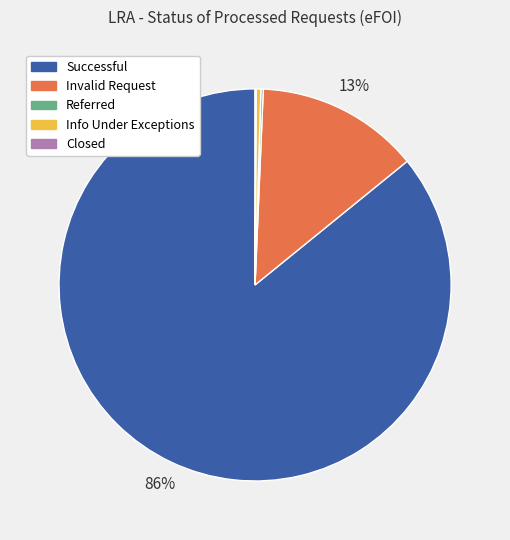

Combined, do Invalid Request and Successful account for over 50%?

Yes